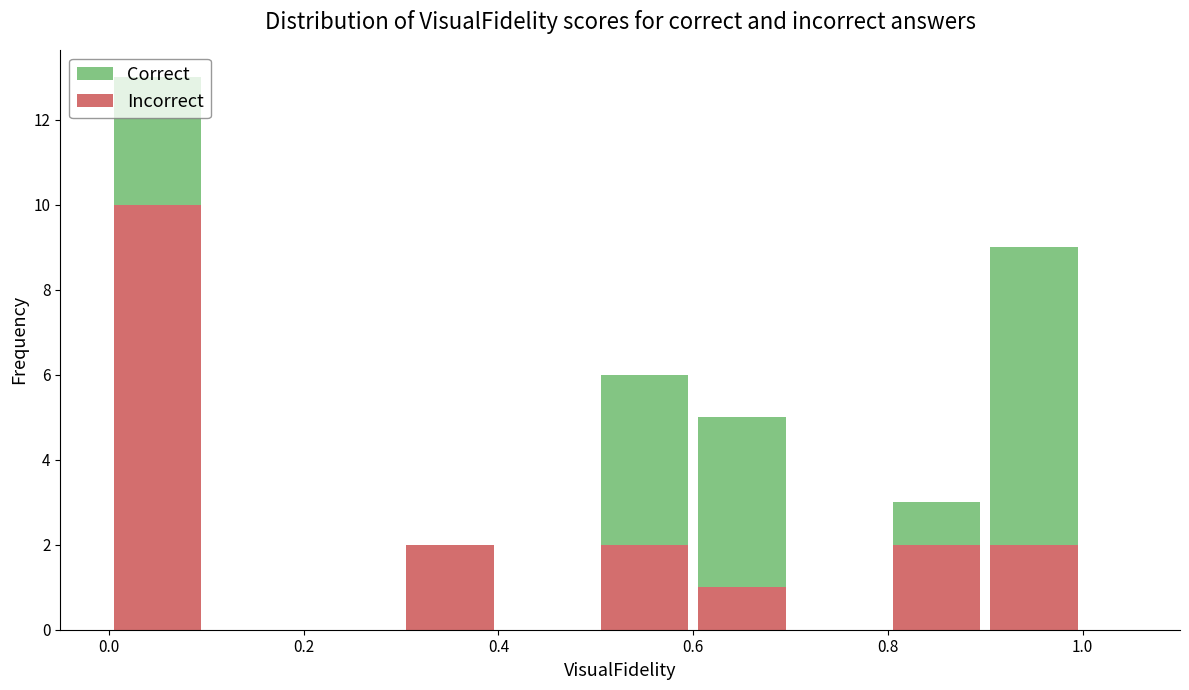

What is the total height of the stacked bar covering 0.8 to 0.9 on the x-axis? The values are not printed on the chart, so give them approximately, as read against the axis.

3